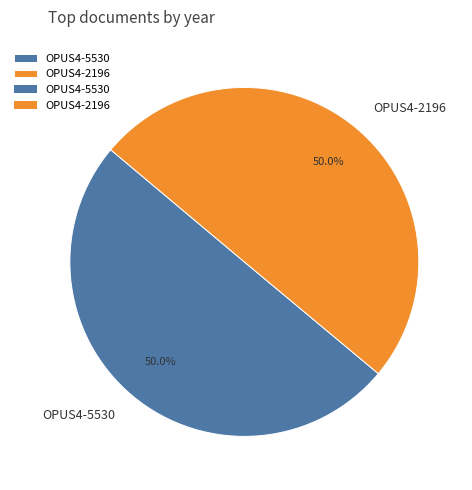

What portion of the pie excludes OPUS4-5530?

50.0%